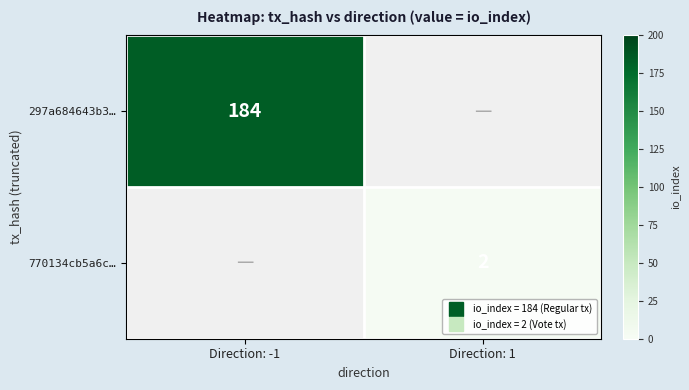

List the series in order of their overall mean, highest first.

297a684643b3…, 770134cb5a6c…